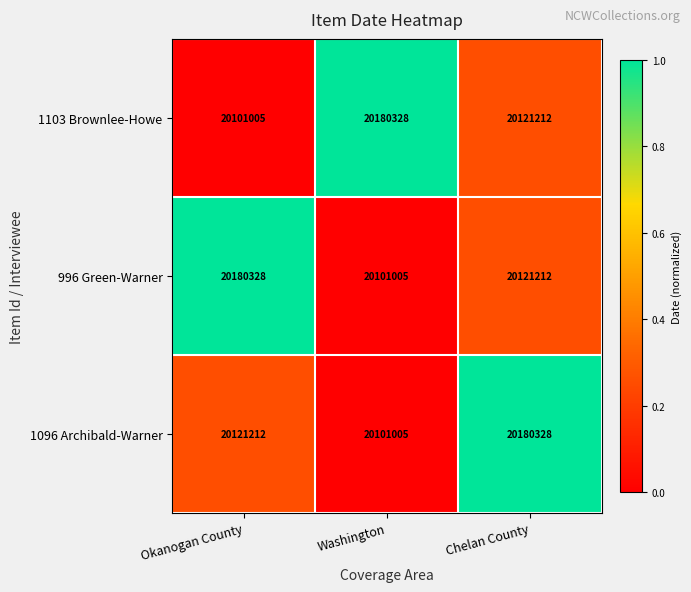

List the labels in order of 1103 Brownlee-Howe value, largest first.

Washington, Chelan County, Okanogan County